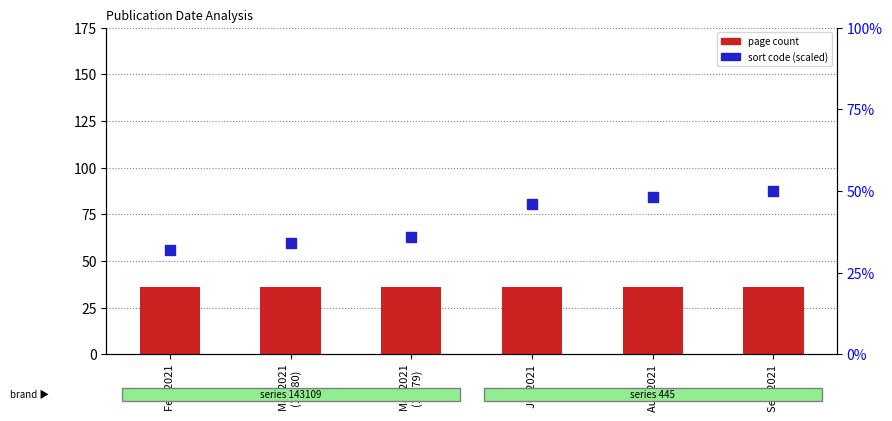

Which series has the widest spread of Y values?

sort code (scaled)